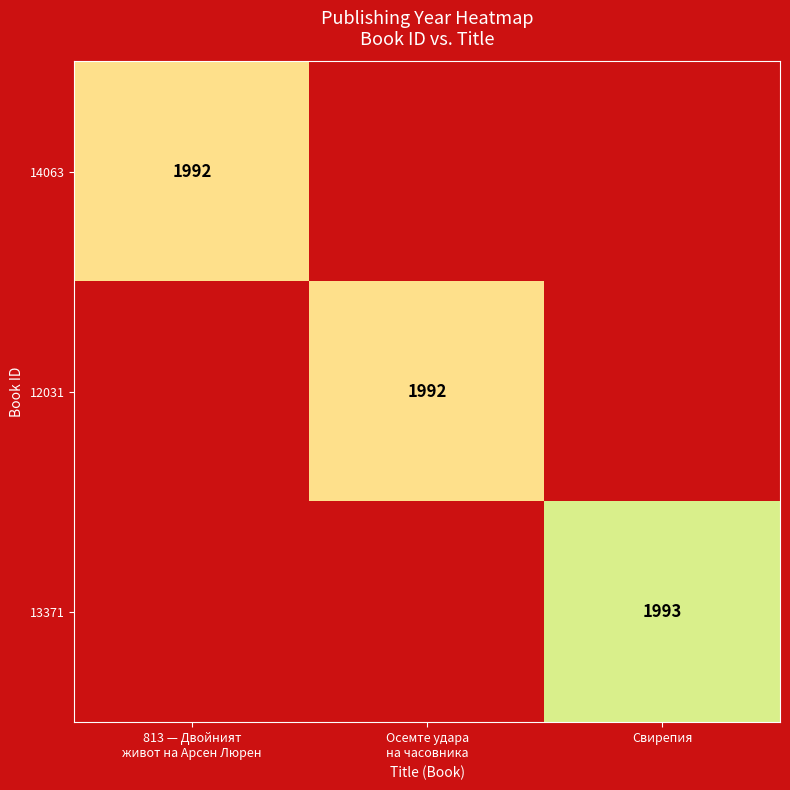

At how many categories does at least one series exceed 1992?

1